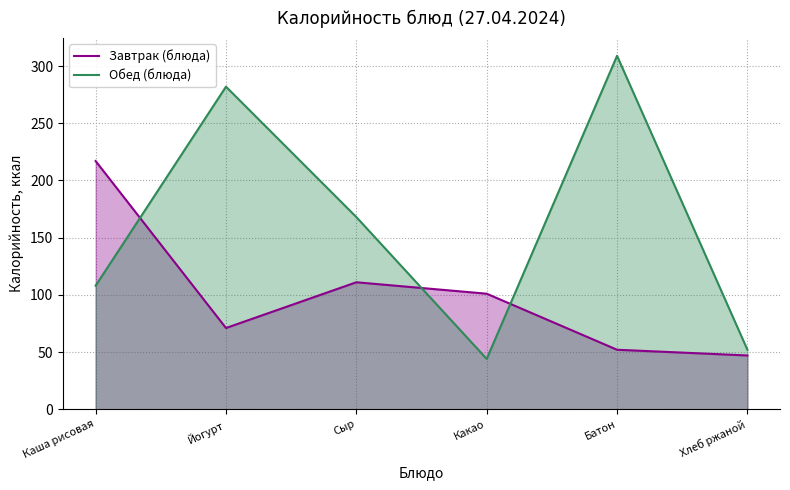

At how many categories does at least one series exceed 160?

4